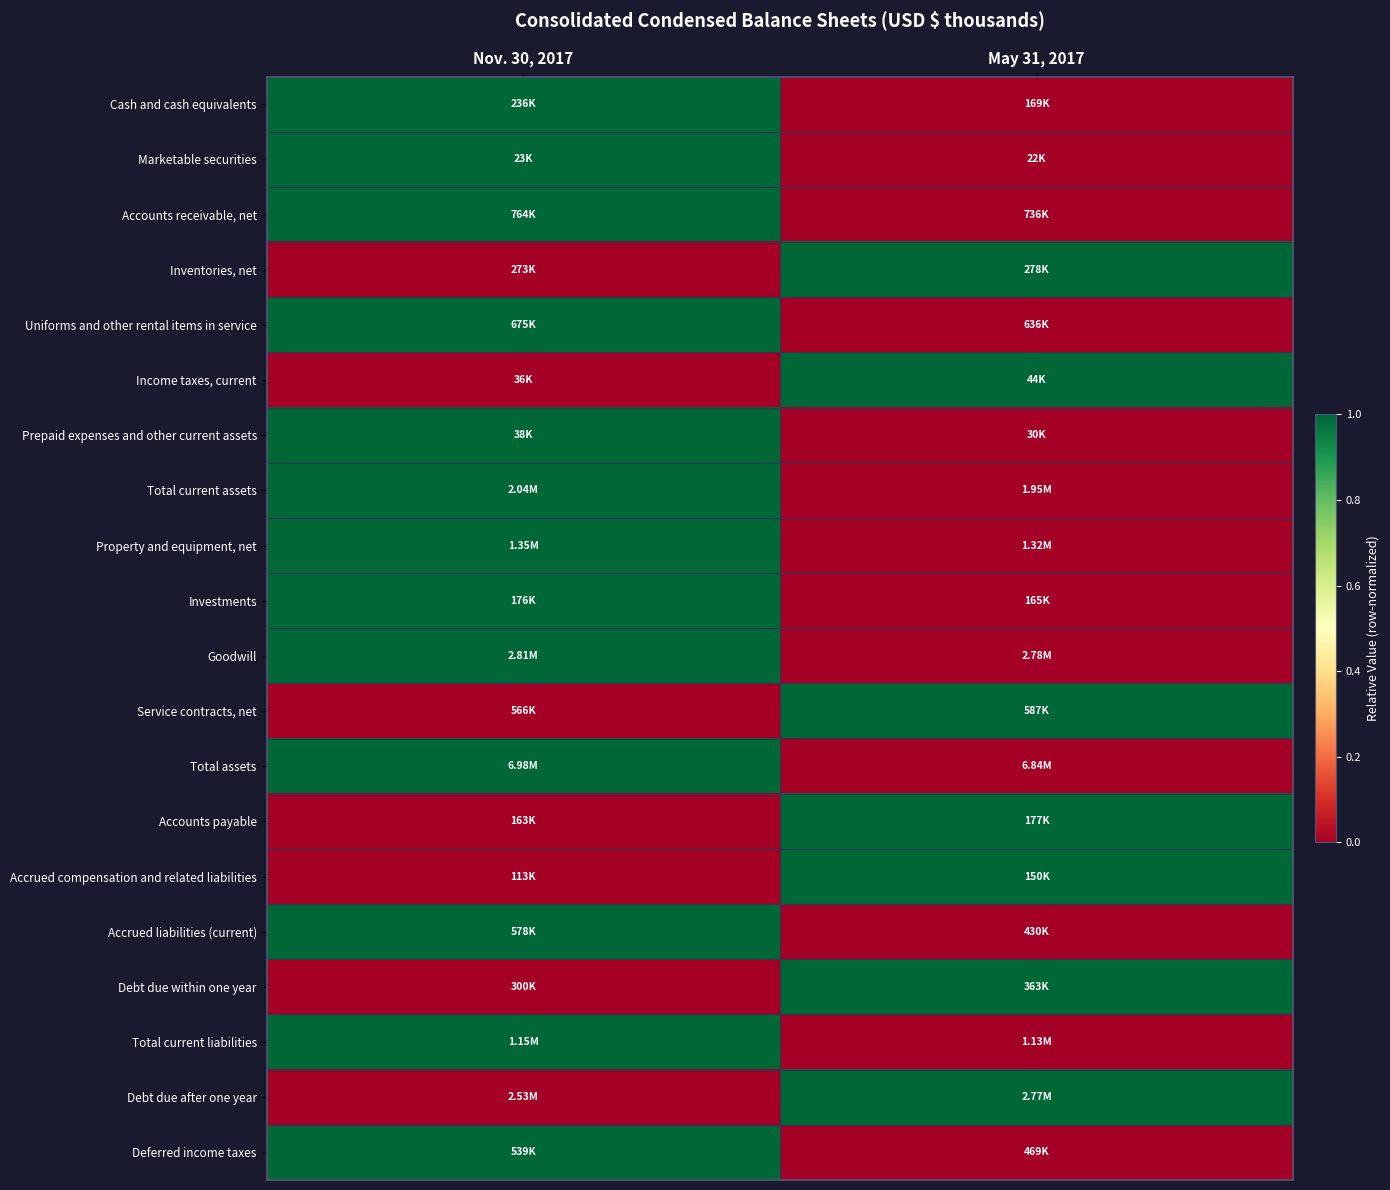

How many categories are shown in the chart?

2